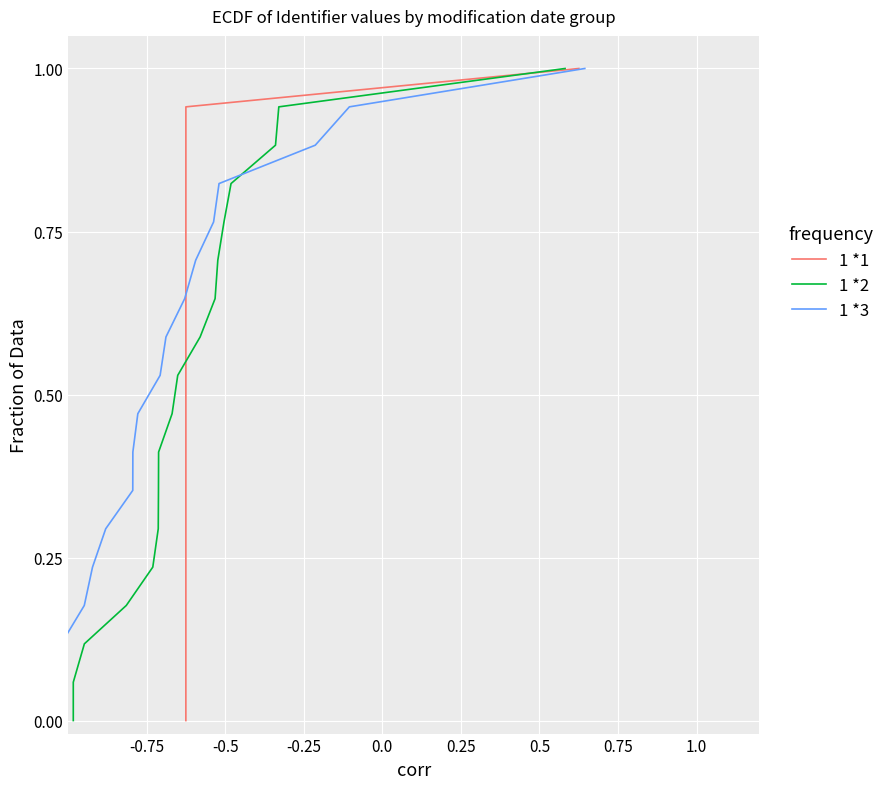

What is the maximum value for 1 *2?

1.0